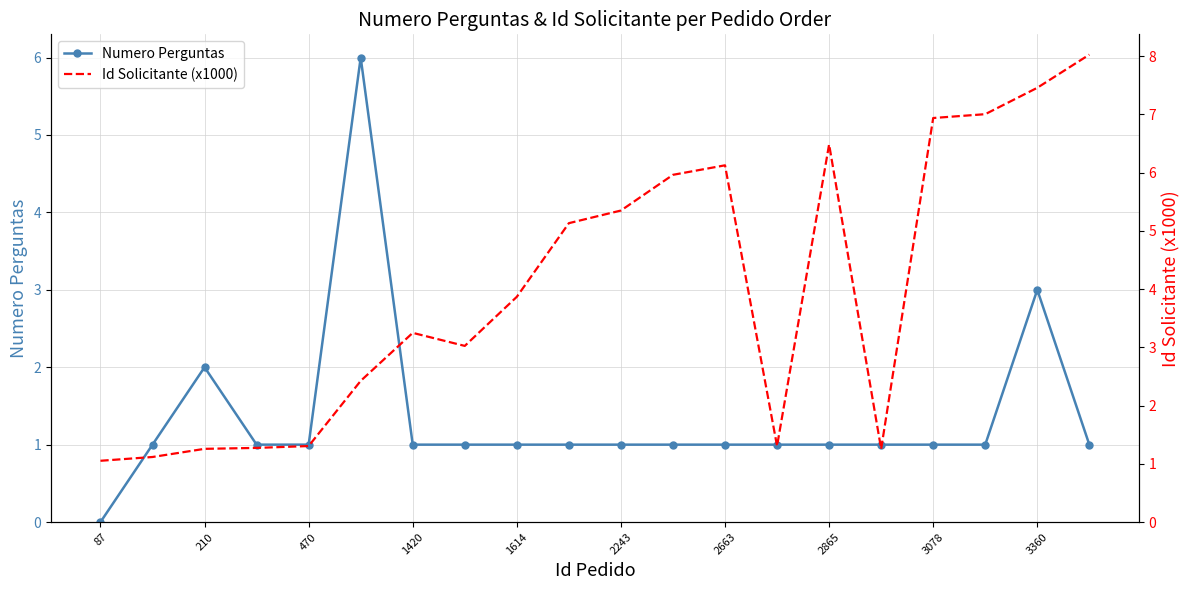

At which label does Id Solicitante (x1000) reach its minimum?

87